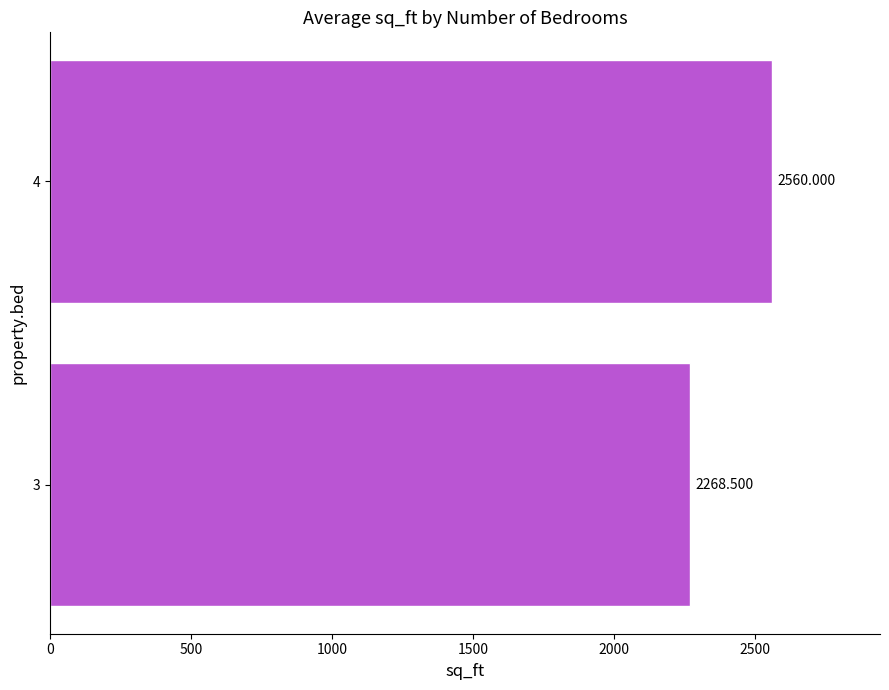

What is the difference between the maximum and minimum values?

291.5